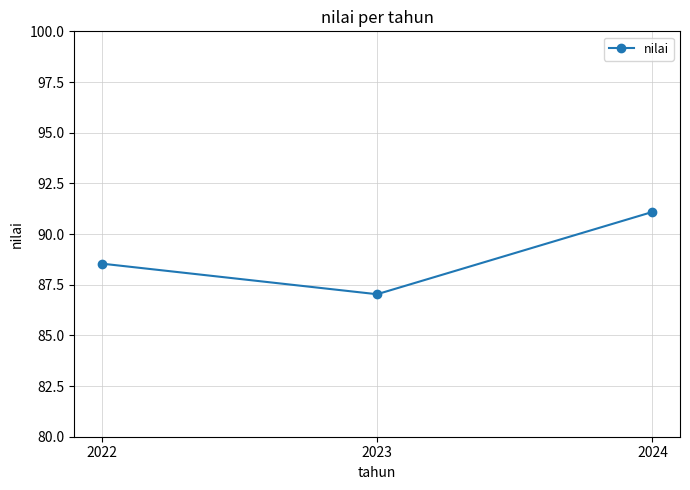

How many data points does each series have?

3